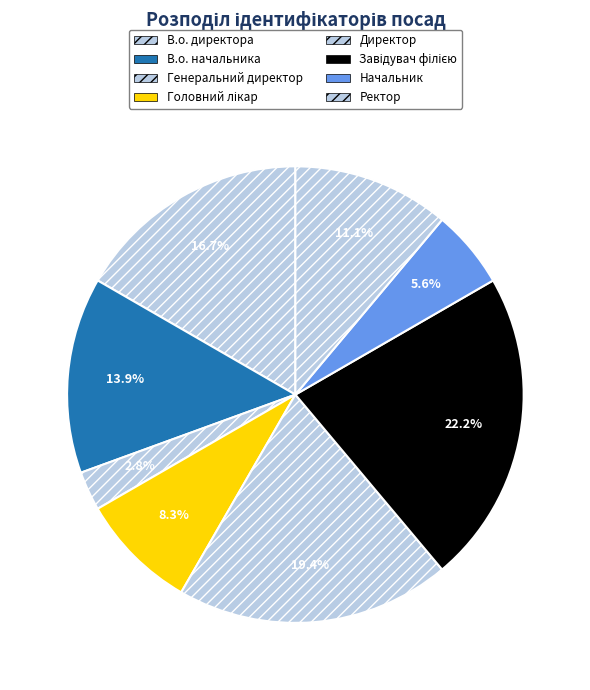

True or false: Головний лікар accounts for 8% of the total.

True